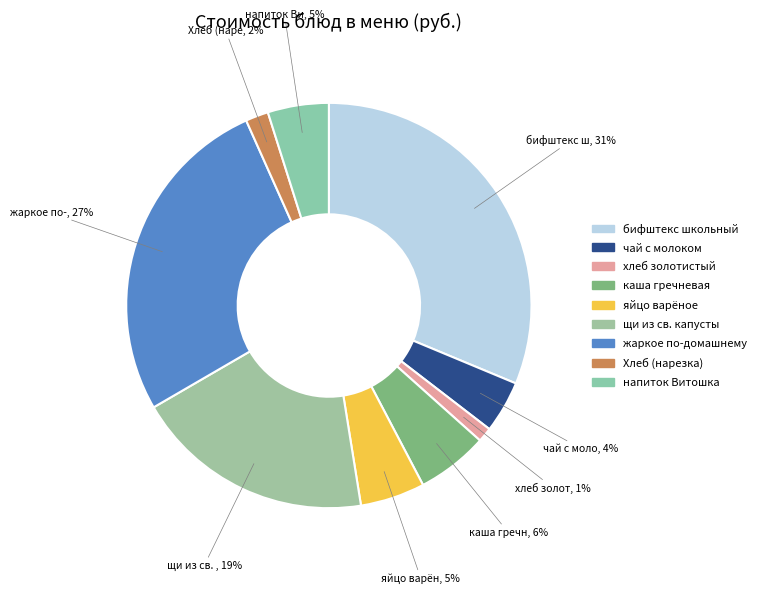

Rank the categories by value from lowest to highest.

хлеб золотистый, Хлеб (нарезка), чай с молоком, напиток Витошка, яйцо варёное, каша гречневая, щи из св. капусты, жаркое по-домашнему, бифштекс школьный